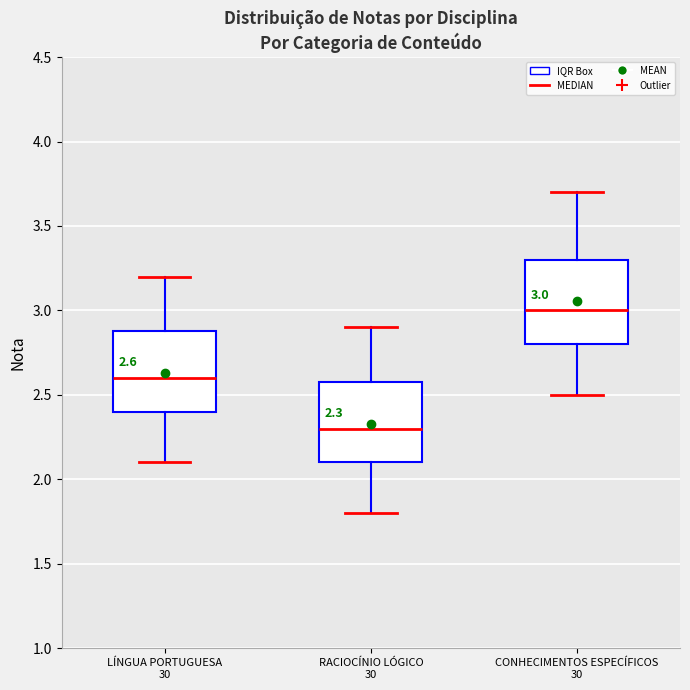

Which box has the lowest median line?

RACIOCÍNIO LÓGICO 30